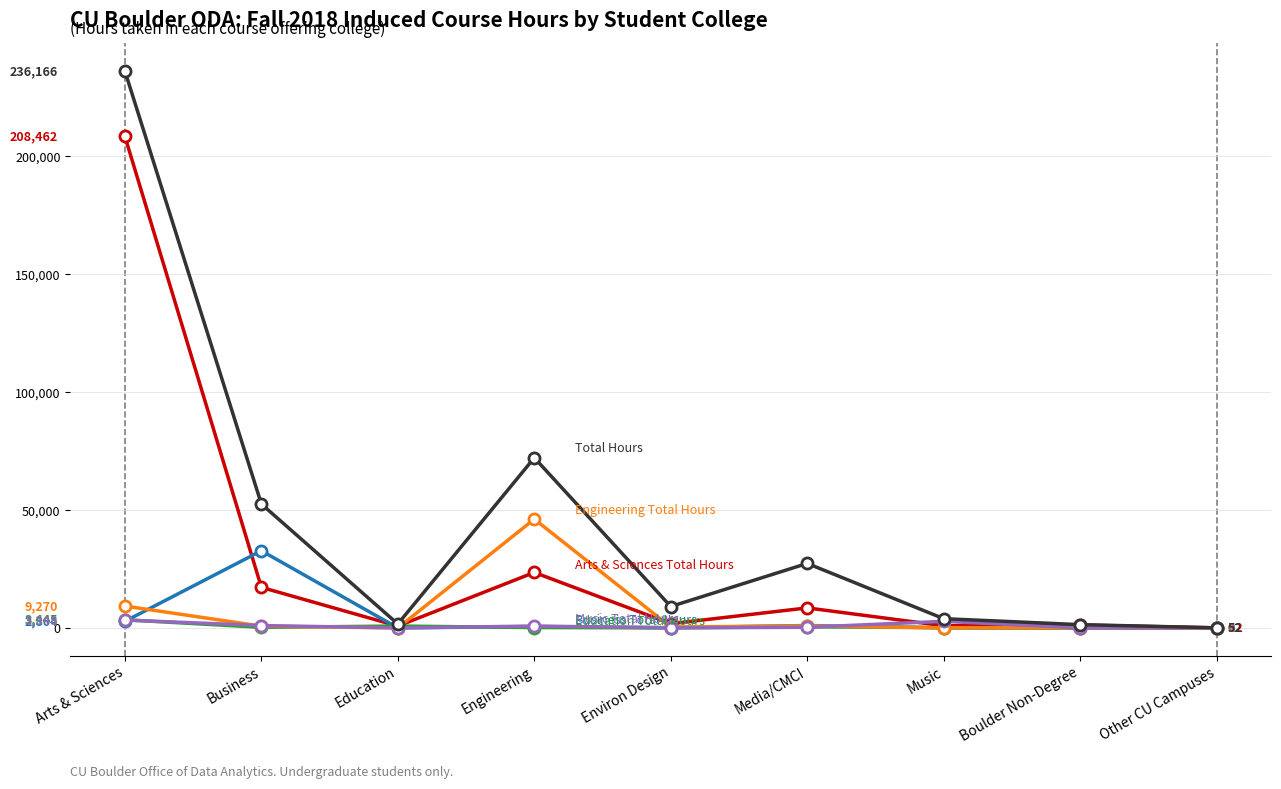

At which category is the sum across all series the highest?

Arts & Sciences